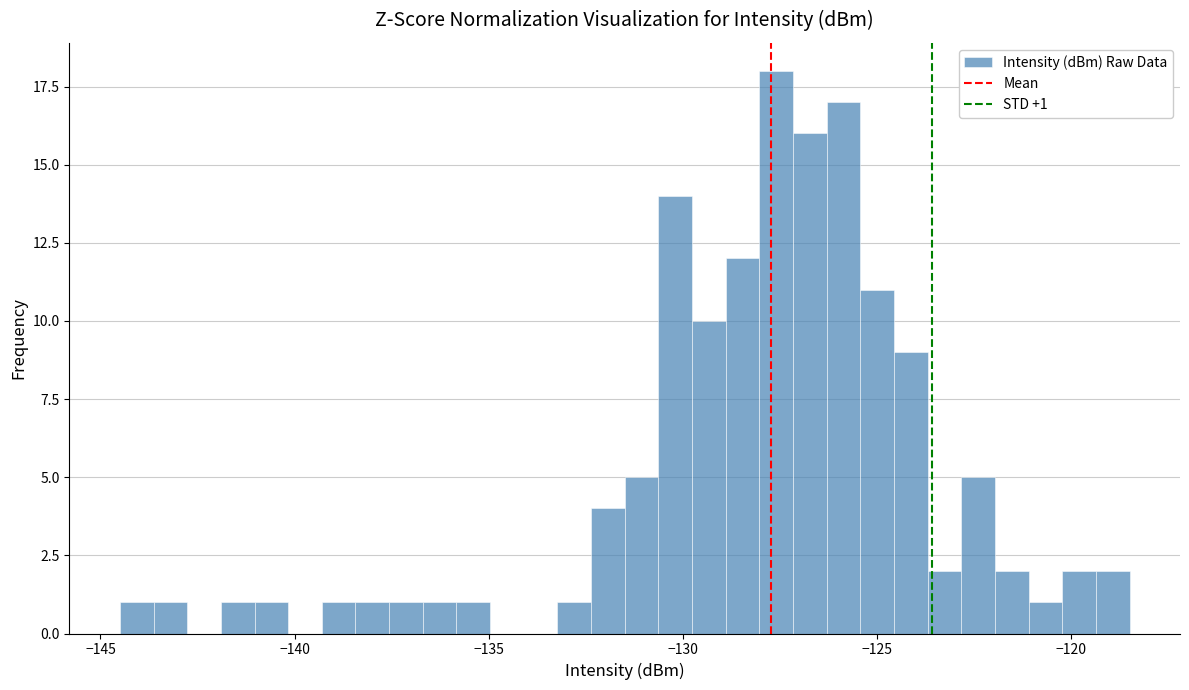

Read against the x-axis, roughly where is the centre of the tallest bar?

-127.5